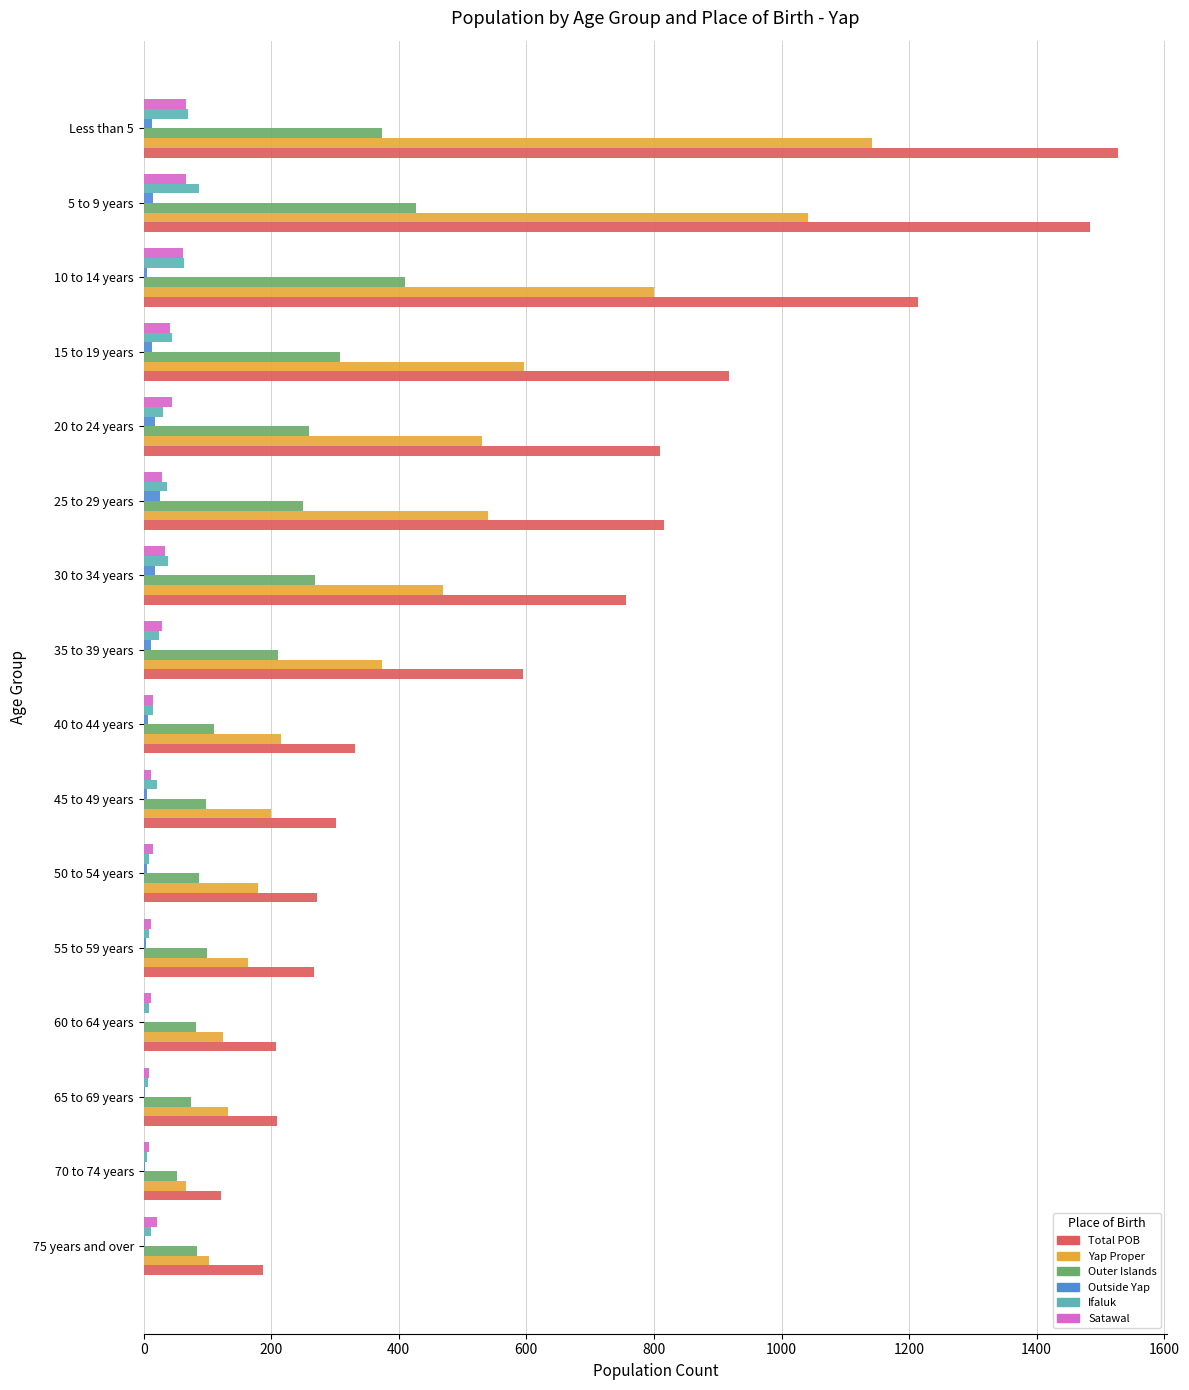

At which label does Yap Proper reach its peak?

Less than 5